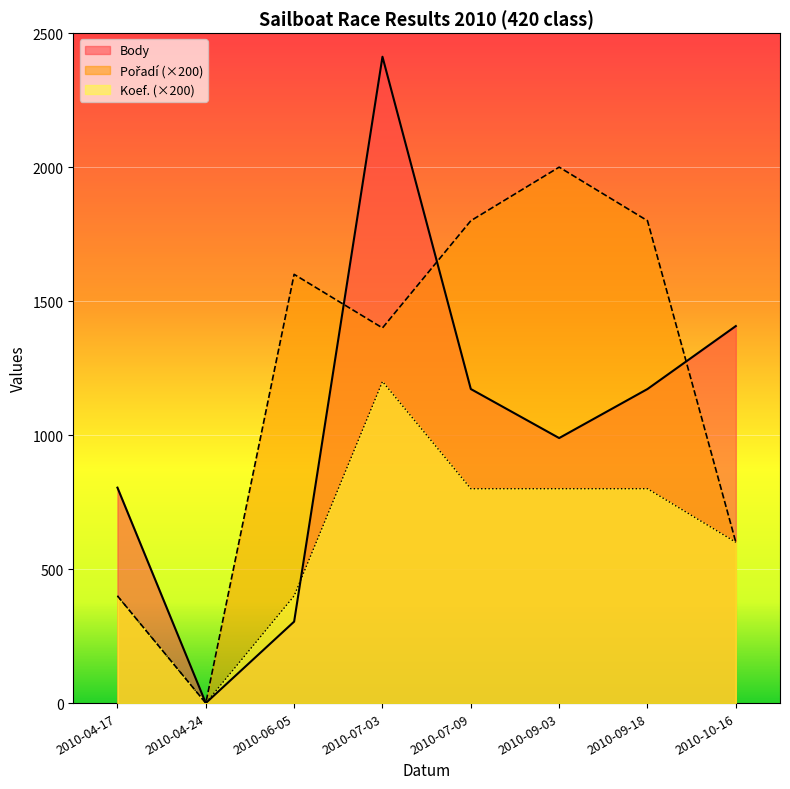

Which series has the largest total across all categories?

Pořadí